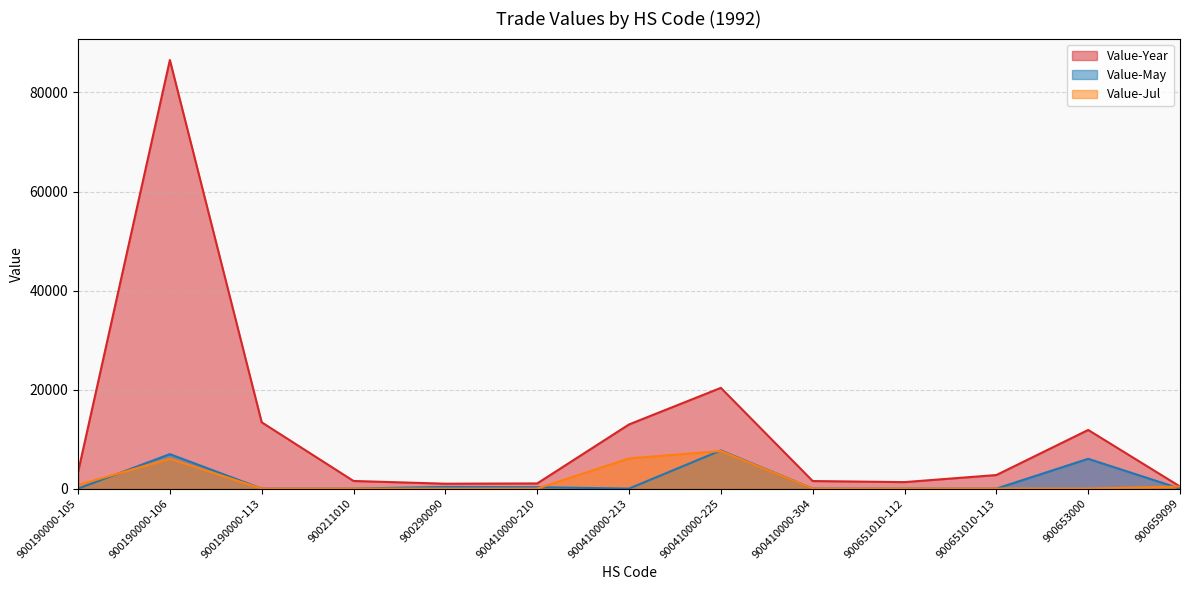

List the series in order of their peak value, lowest first.

Value-Jul, Value-May, Value-Year